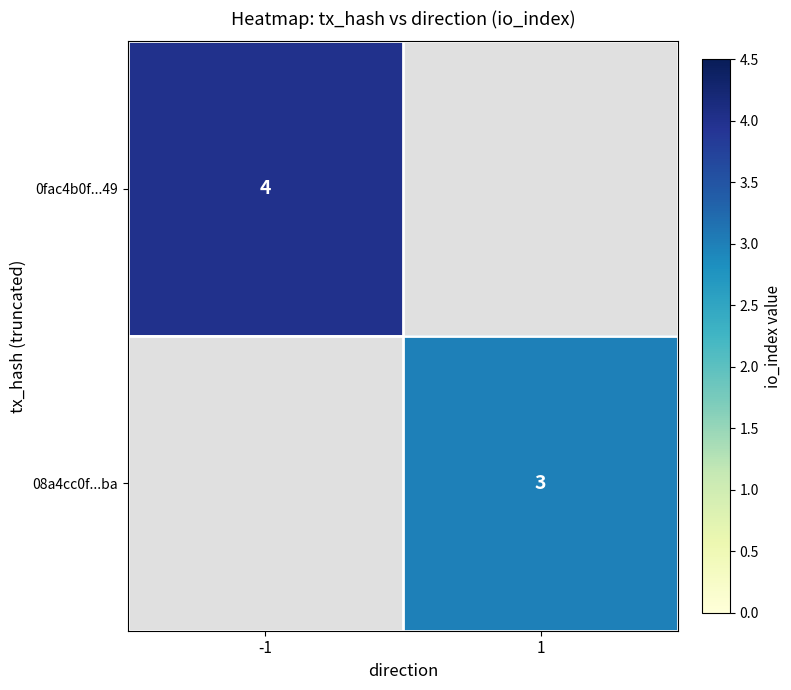

How many series are shown in this chart?

2